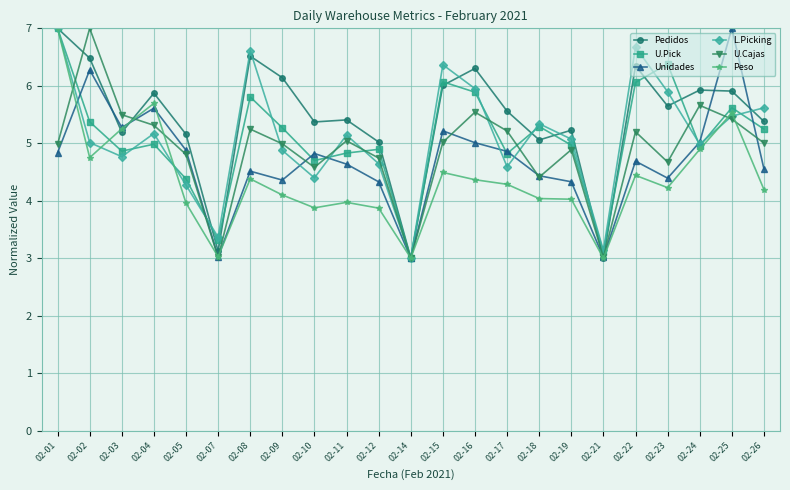

Between which two adjacent categories do Unidades and Peso first intersect?

02-01 and 02-02